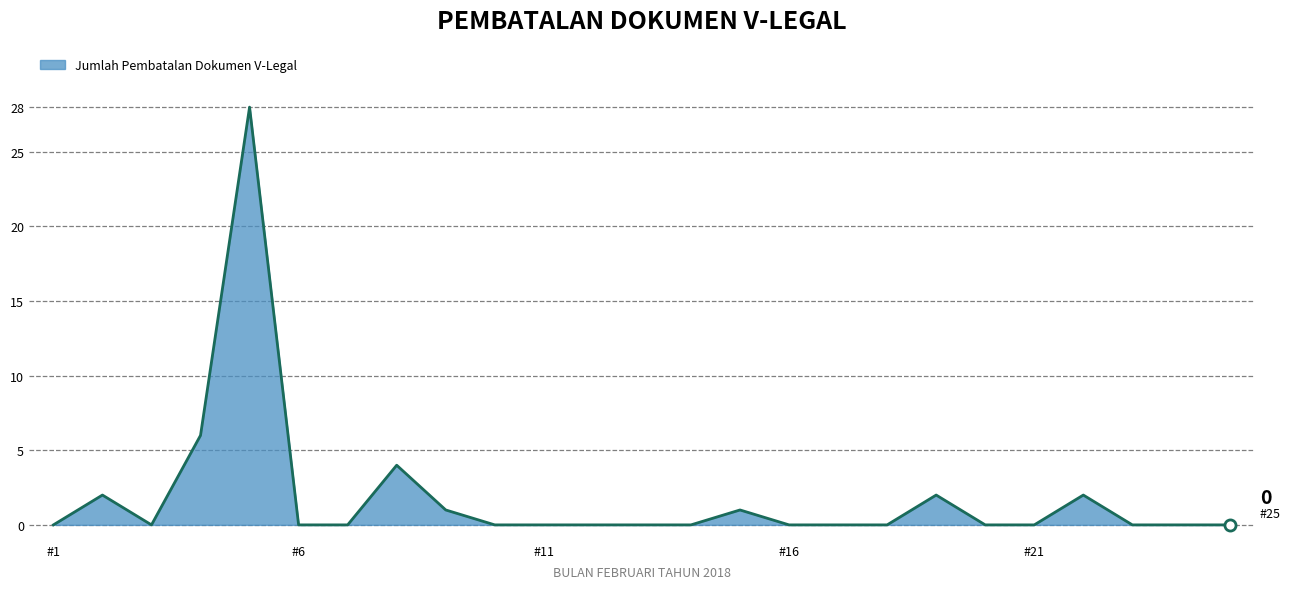

What is the average value?

2